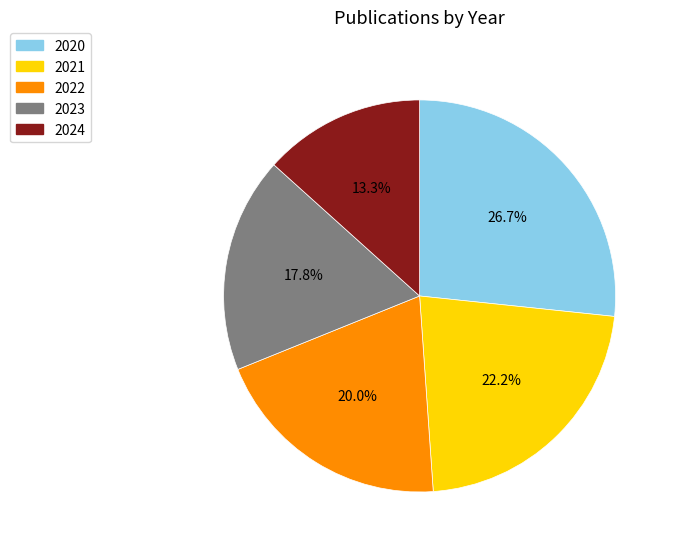

Approximately how many times larger is the value at 2024 compared to 2021?

0.6